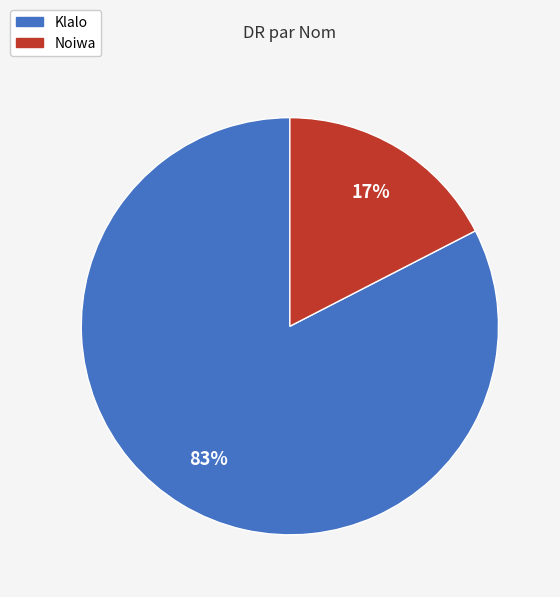

Count the number of slices in the pie.

2